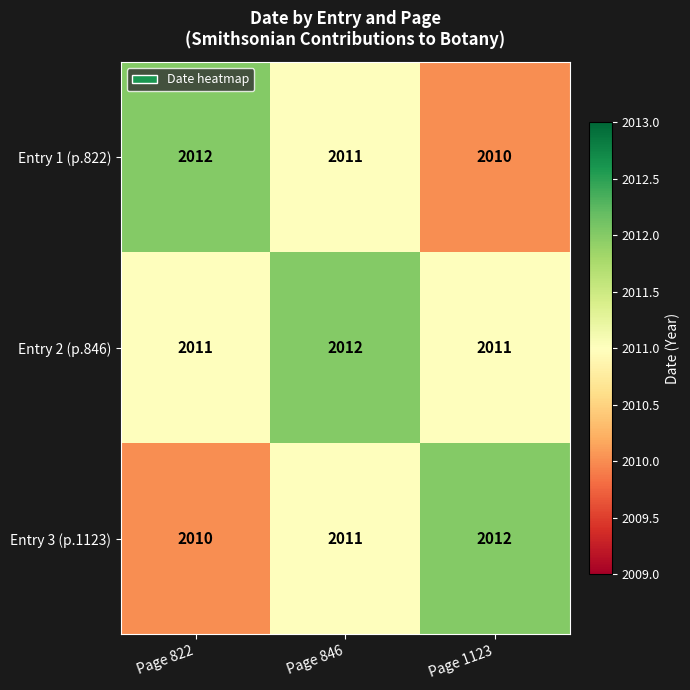

What is the average value of the Entry 1 (p.822) series?

2011